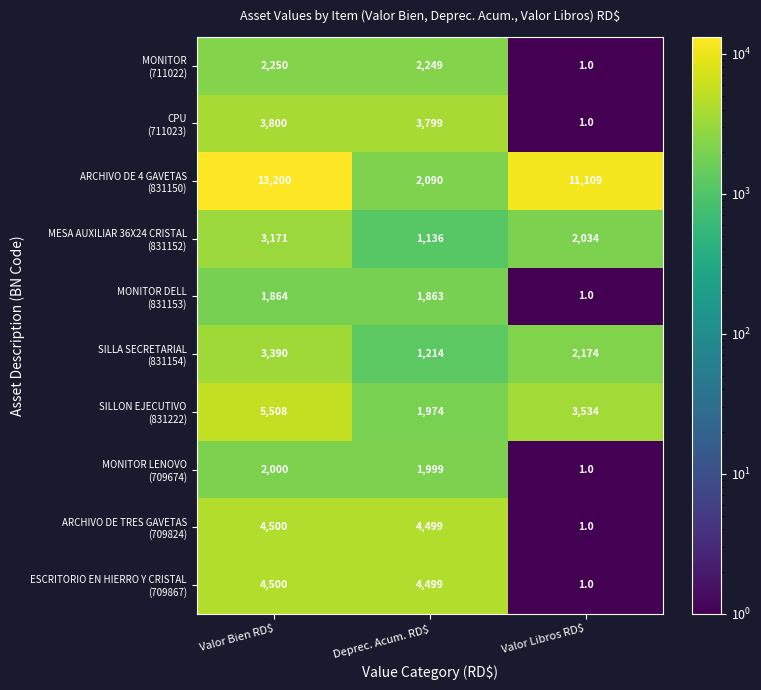

At which category is the sum across all series the highest?

Valor Bien RD$